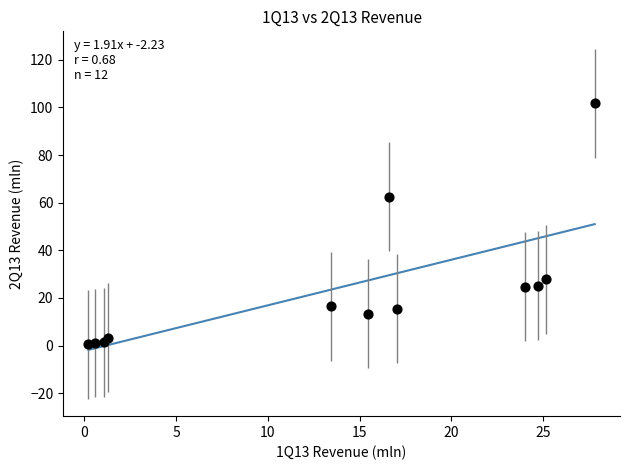

What Y value in the scatter plot is closest to 51?

62.6